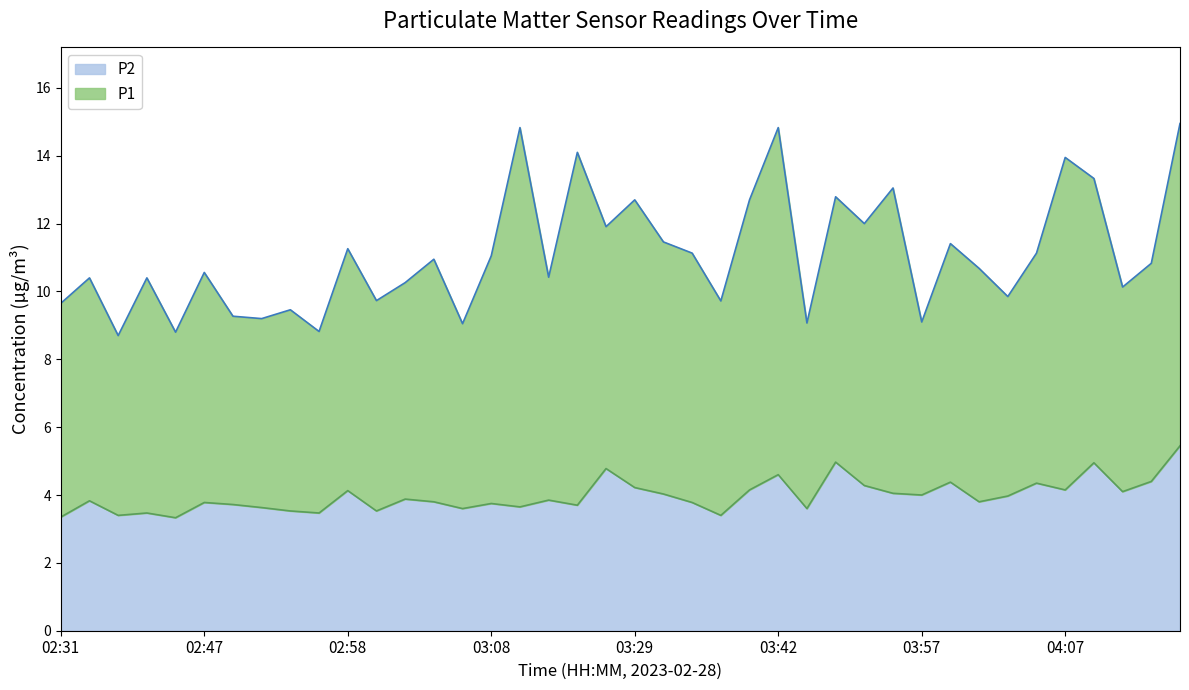

True or false: there are more than 2 points higher than both neighbors.

True